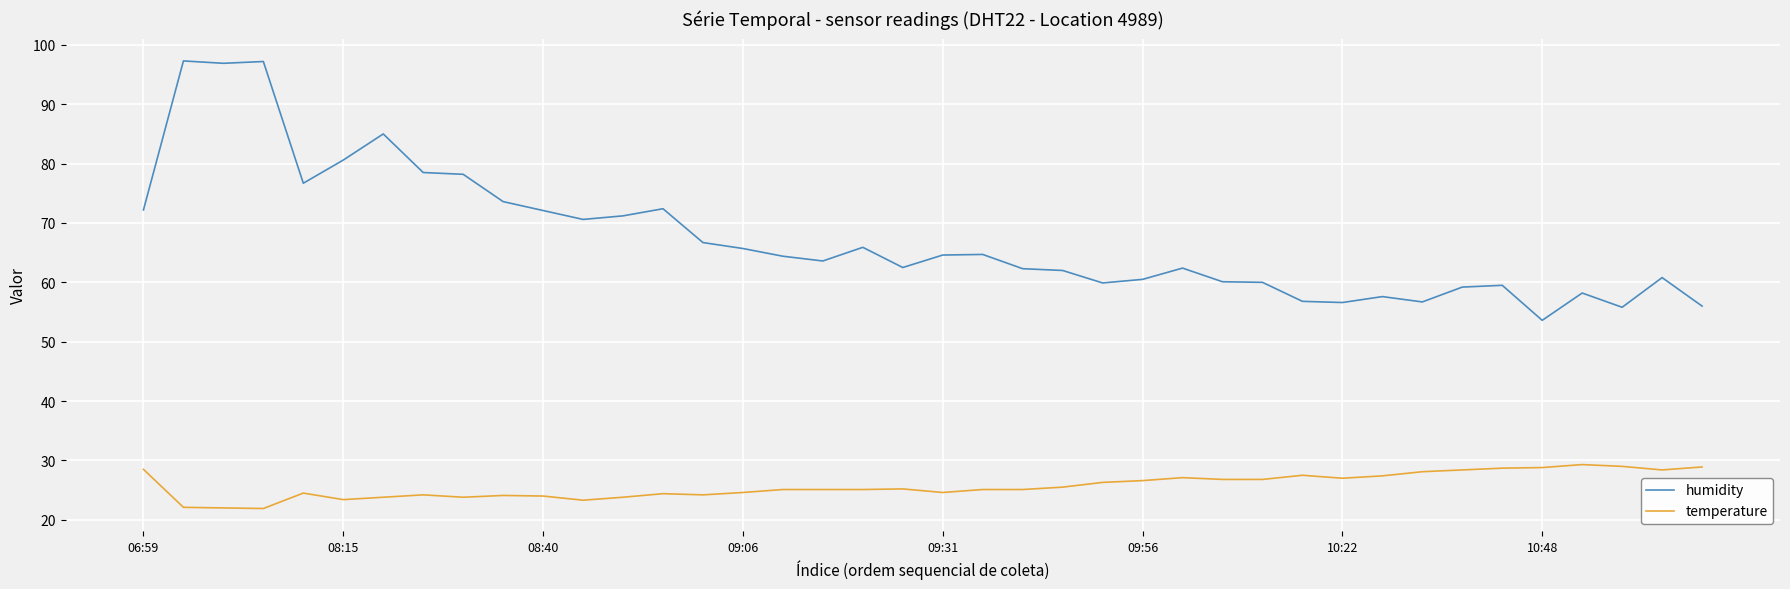

List the series in order of their overall mean, highest first.

humidity, temperature